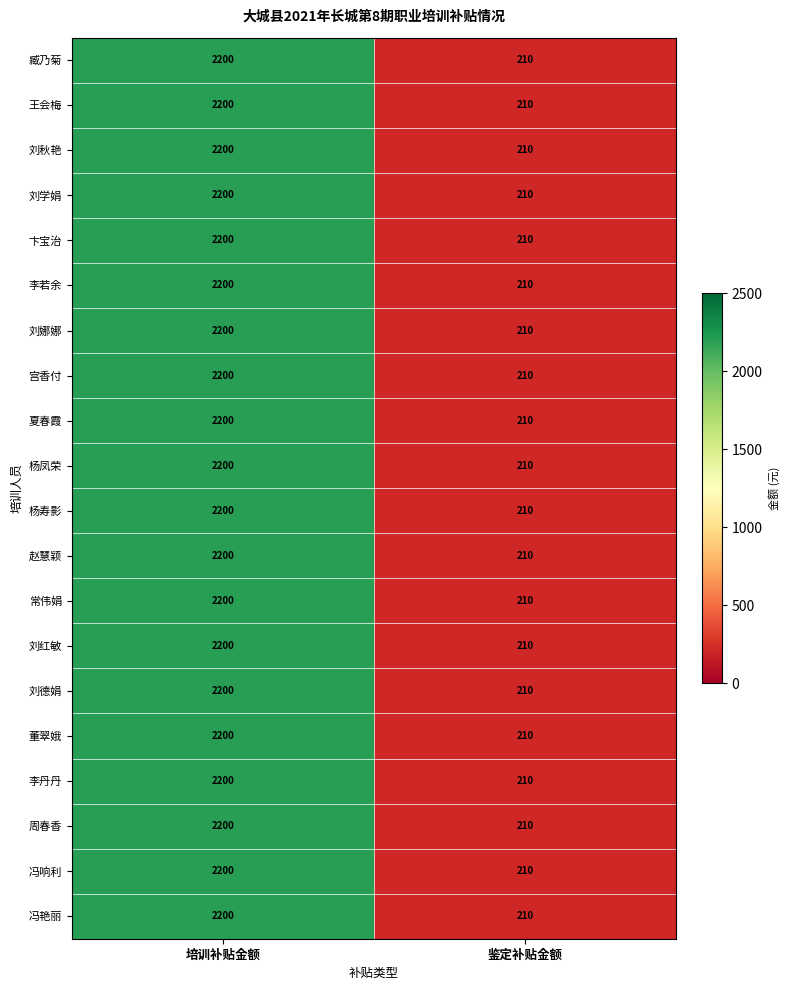

The 杨寿影 series shows 1052 at 培训补贴金额. True or false?

False